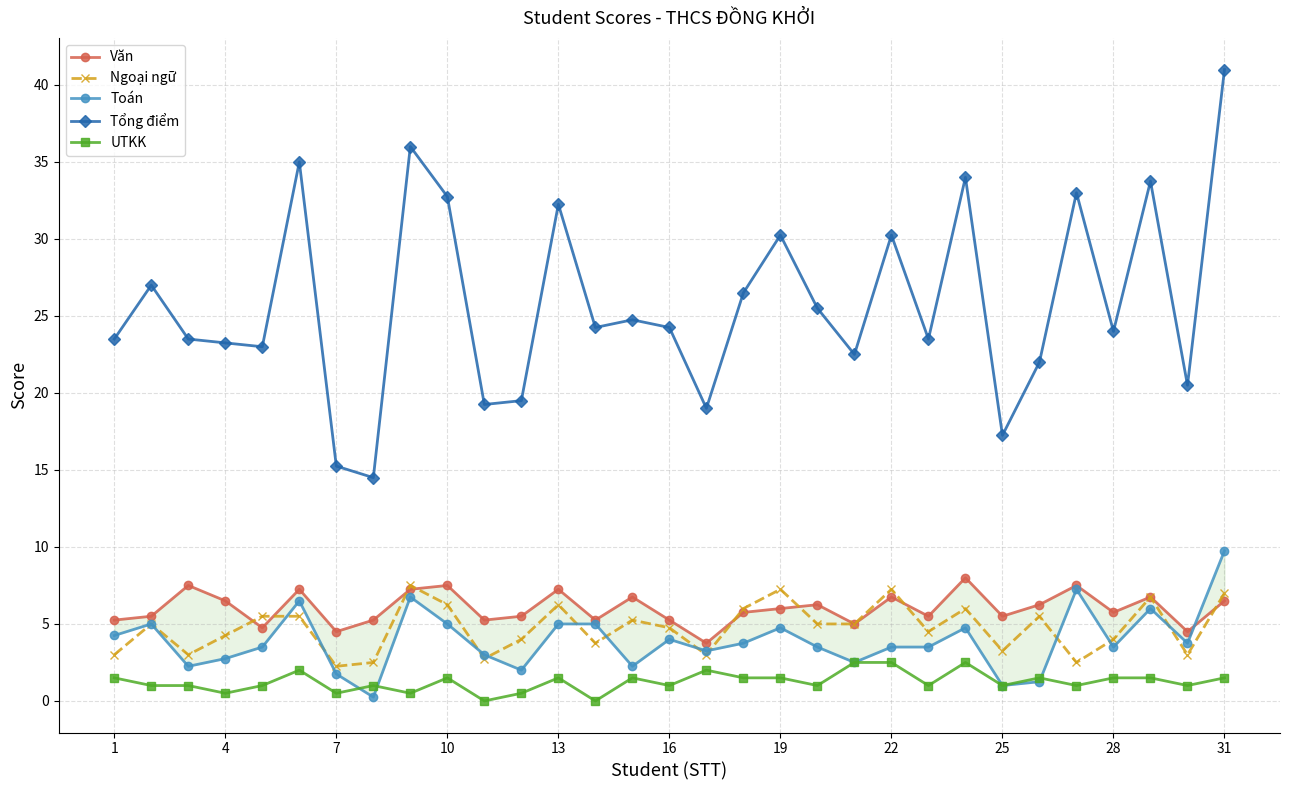

True or false: Ngoại ngữ has a value of 4.8 at 16.

True